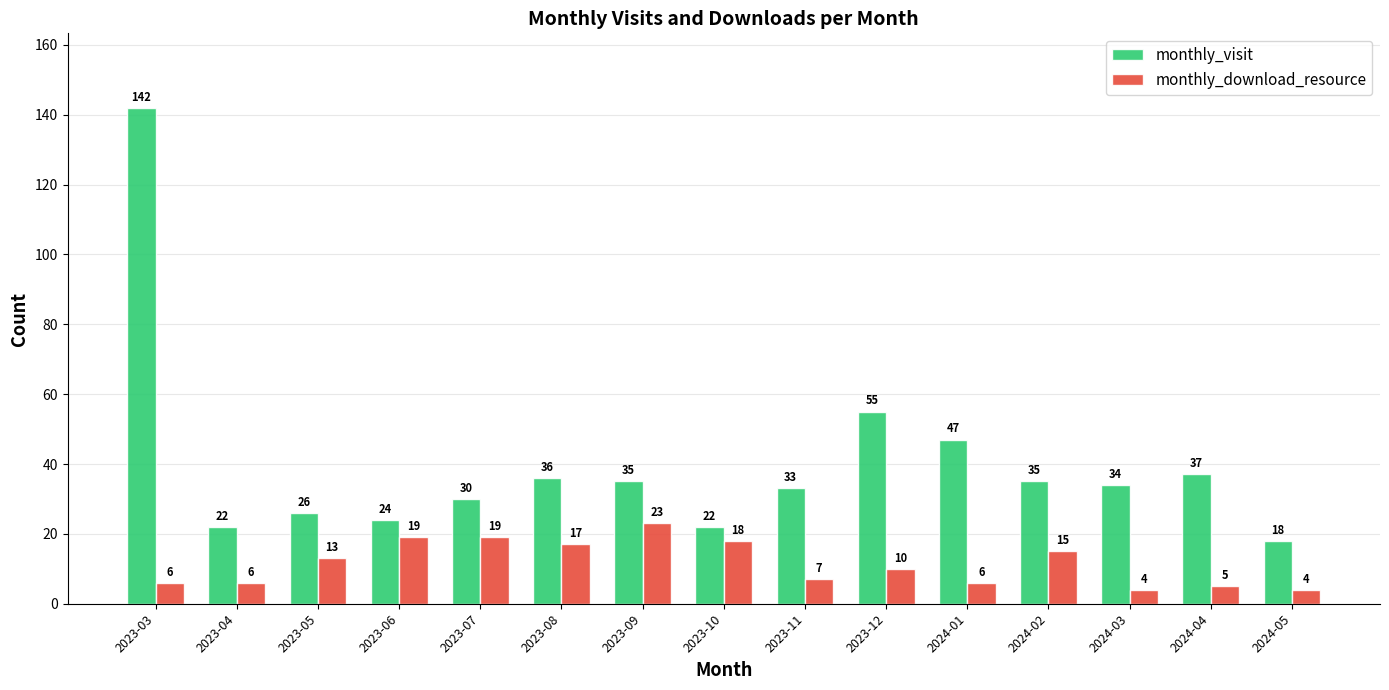

Reading right to left, what are all the values shown in this chart?

monthly_visit: 2024-05=18	2024-04=37	2024-03=34	2024-02=35	2024-01=47	2023-12=55	2023-11=33	2023-10=22	2023-09=35	2023-08=36	2023-07=30	2023-06=24	2023-05=26	2023-04=22	2023-03=142
monthly_download_resource: 2024-05=4	2024-04=5	2024-03=4	2024-02=15	2024-01=6	2023-12=10	2023-11=7	2023-10=18	2023-09=23	2023-08=17	2023-07=19	2023-06=19	2023-05=13	2023-04=6	2023-03=6